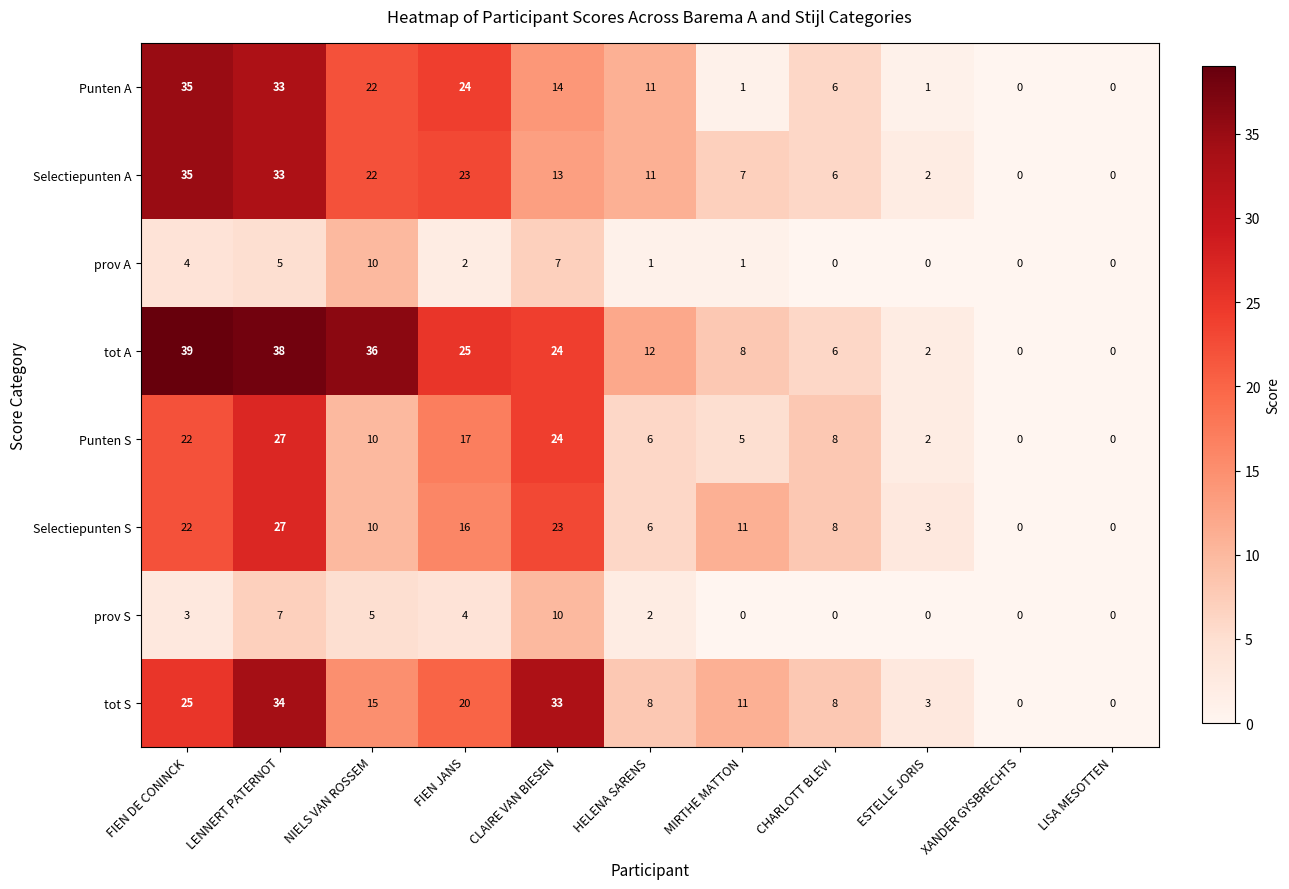

The tot A series shows 24 at CLAIRE VAN BIESEN. True or false?

True